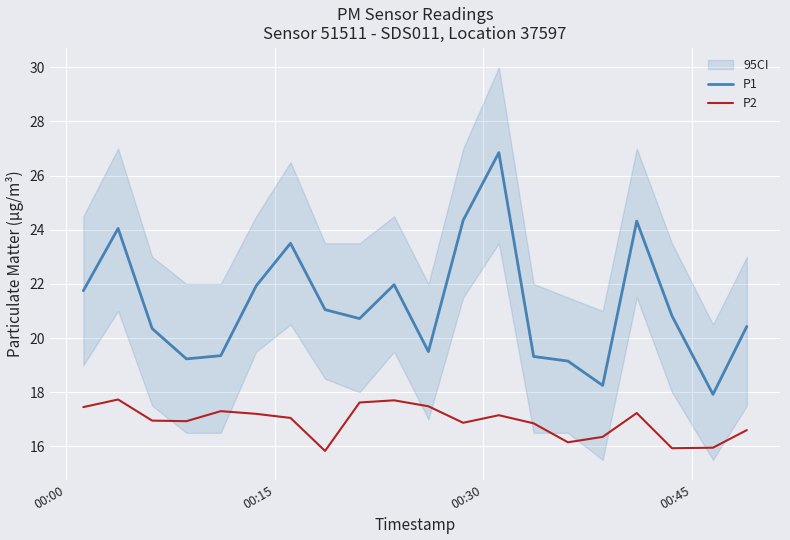

What is the lowest value of the P2 series?

15.8